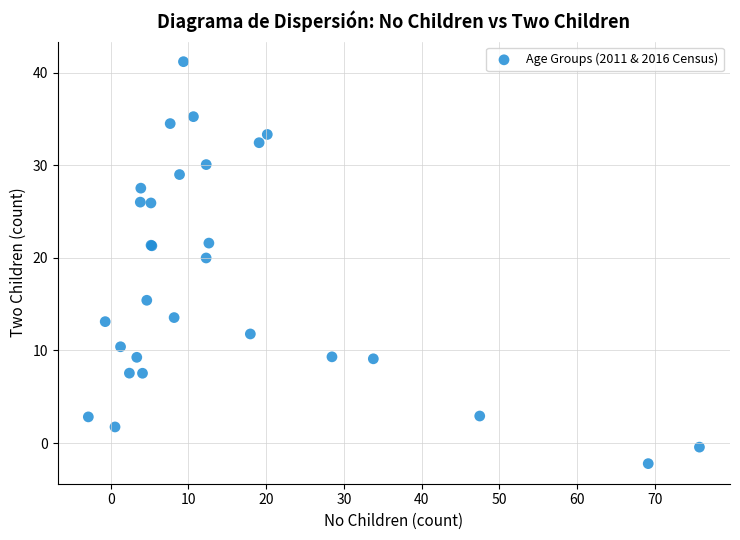

What Y value in the scatter plot is closest to 19?

20.0